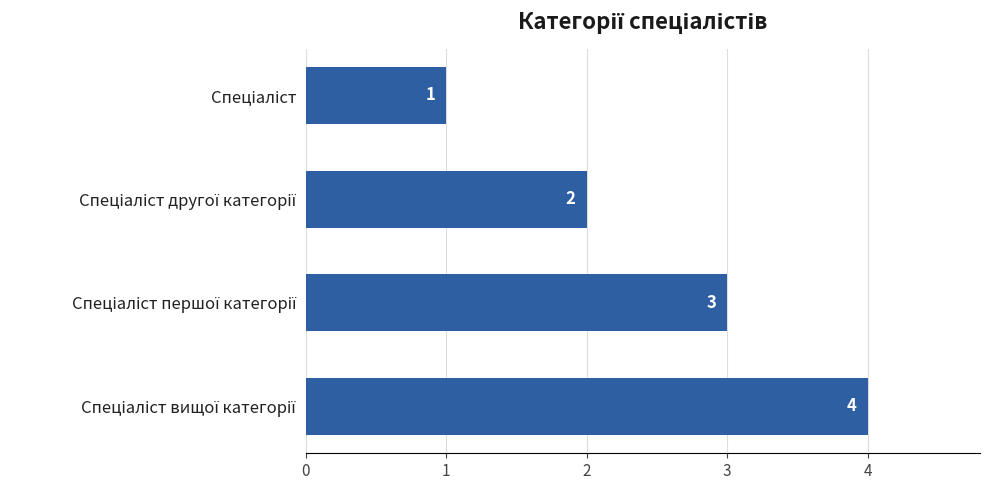

What is the difference between the maximum and minimum values?

3